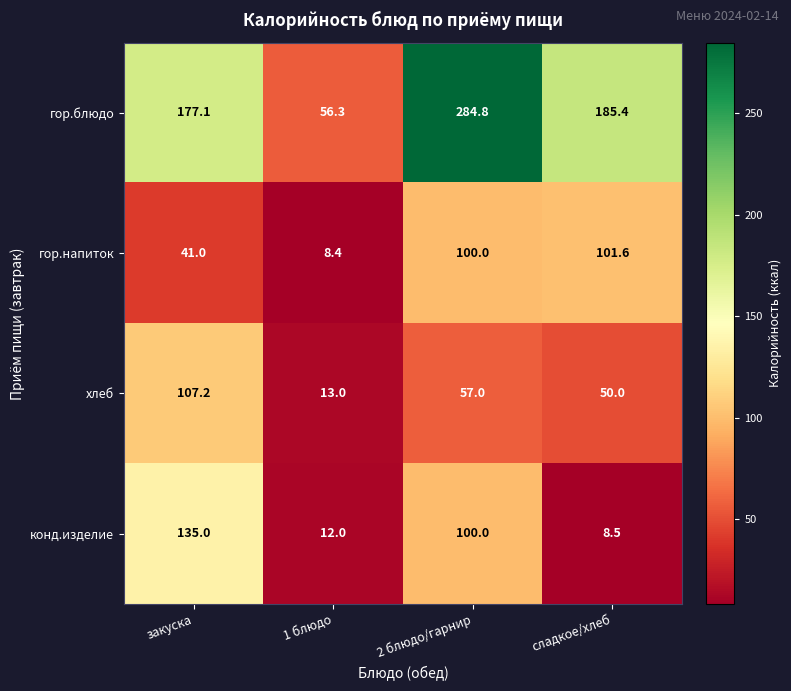

At how many categories does at least one series exceed 25?

4